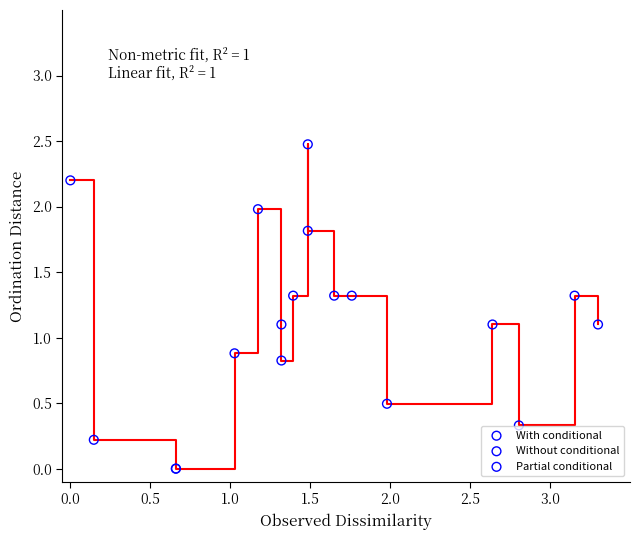

Which series reaches the minimum Y coordinate?

Partial conditional